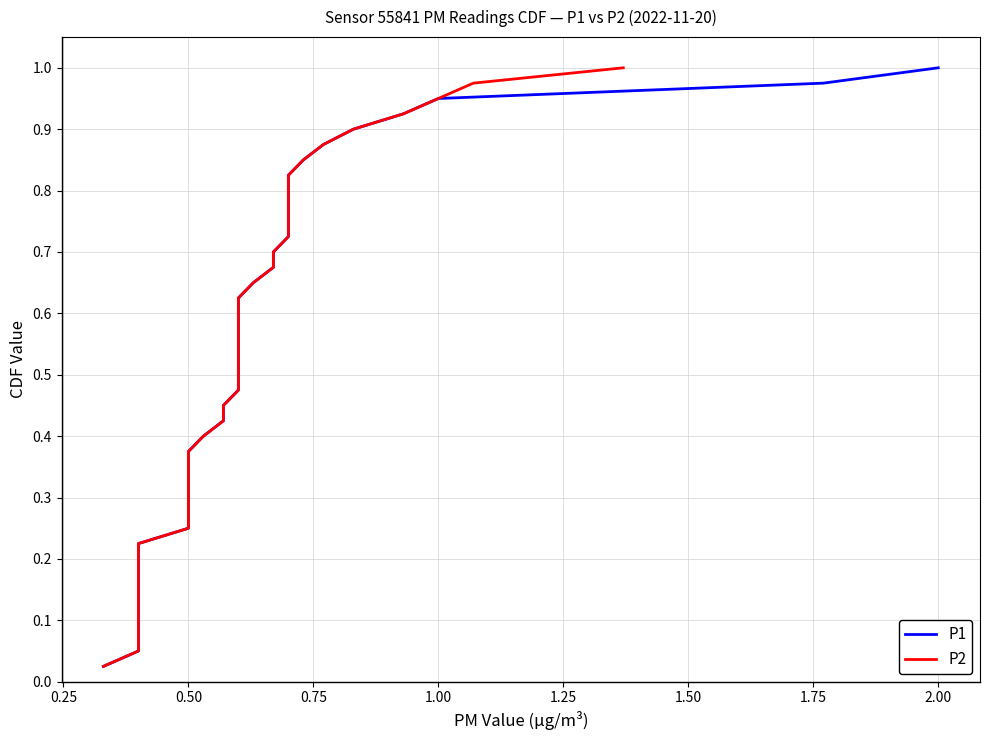

What is the sum of all P2 values?

20.5